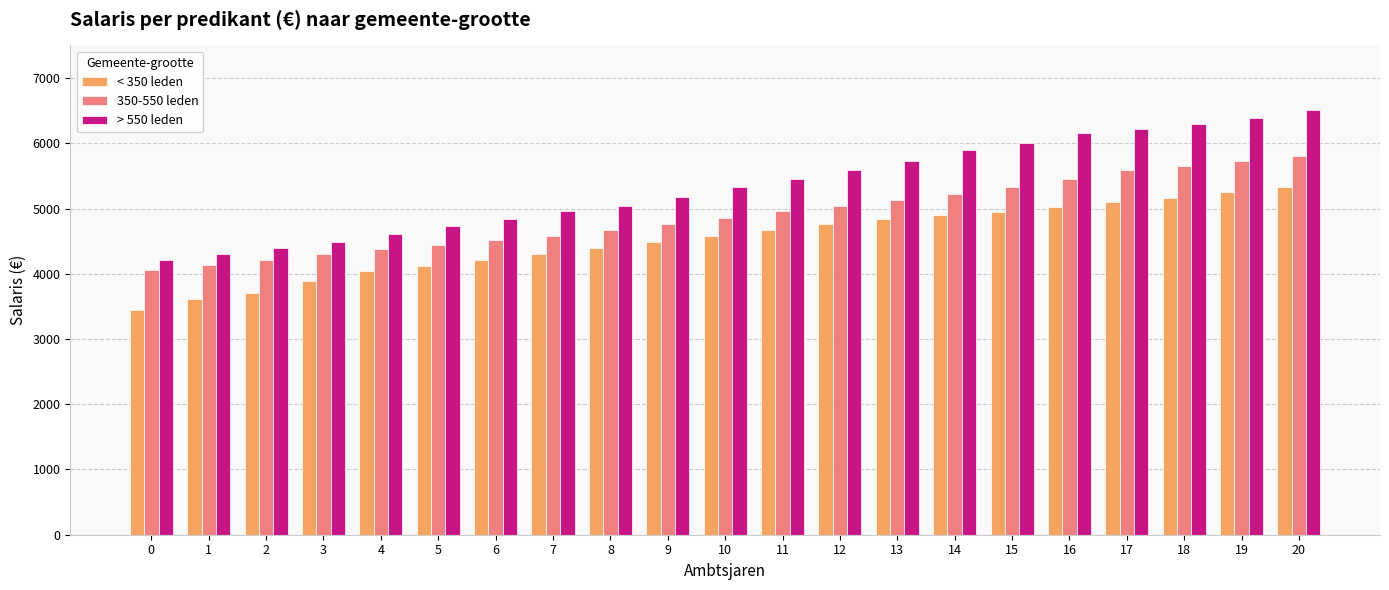

Reading left to right, what are all the values shown in this chart?

< 350 leden: 0=3446	1=3618	2=3702	3=3883	4=4047	5=4122	6=4214	7=4306	8=4399	9=4488	10=4582	11=4675	12=4767	13=4838	14=4904	15=4950	16=5022	17=5096	18=5168	19=5246	20=5325
350-550 leden: 0=4052	1=4141	2=4214	3=4306	4=4374	5=4445	6=4513	7=4582	8=4675	9=4768	10=4857	11=4960	12=5044	13=5137	14=5226	15=5325	16=5456	17=5595	18=5655	19=5731	20=5799
> 550 leden: 0=4214	1=4306	2=4399	3=4488	4=4606	5=4726	6=4840	7=4960	8=5044	9=5177	10=5325	11=5456	12=5595	13=5731	14=5897	15=6000	16=6158	17=6219	18=6298	19=6388	20=6516